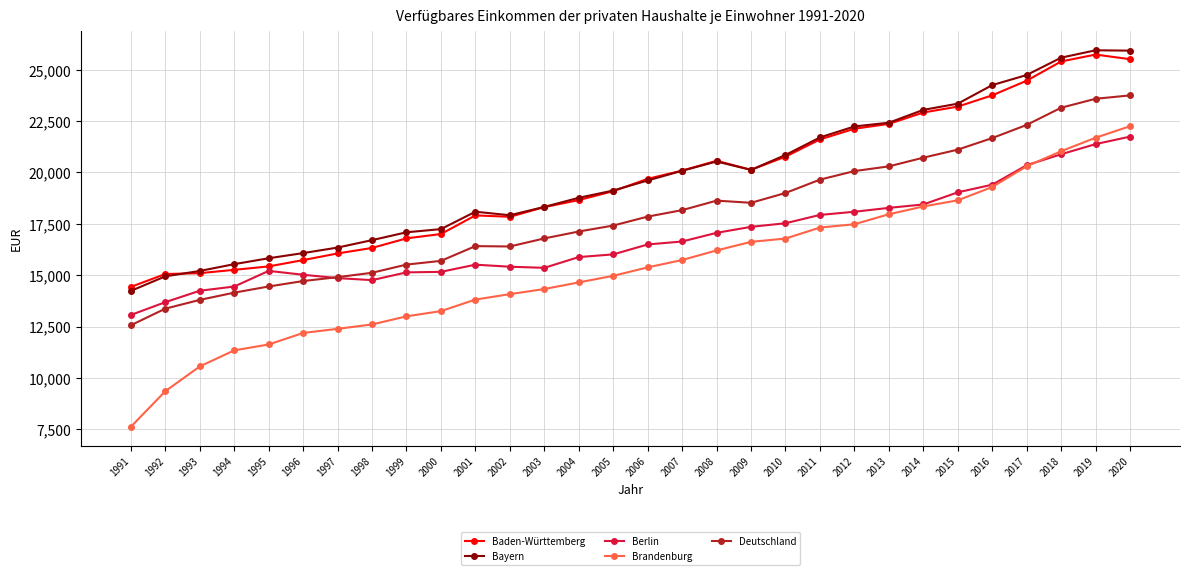

What is the highest value of the Brandenburg series?

22252